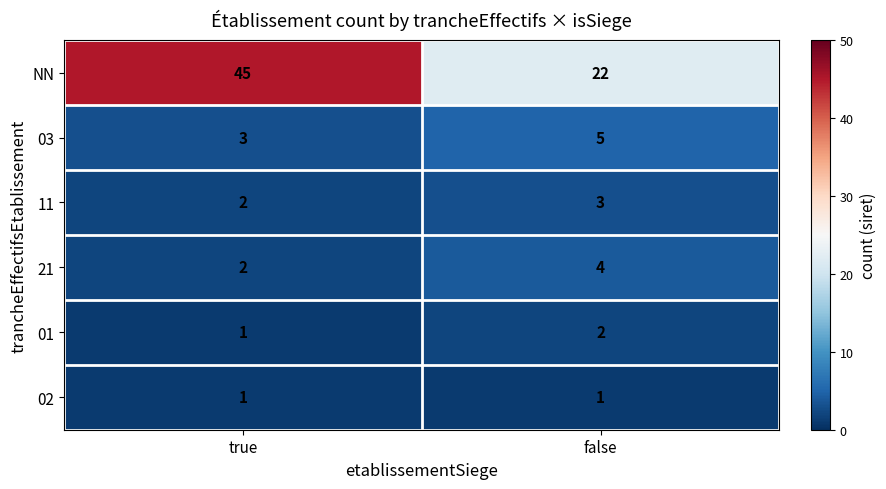

Rank the series by their maximum value, from highest to lowest.

NN, 03, 21, 11, 01, 02